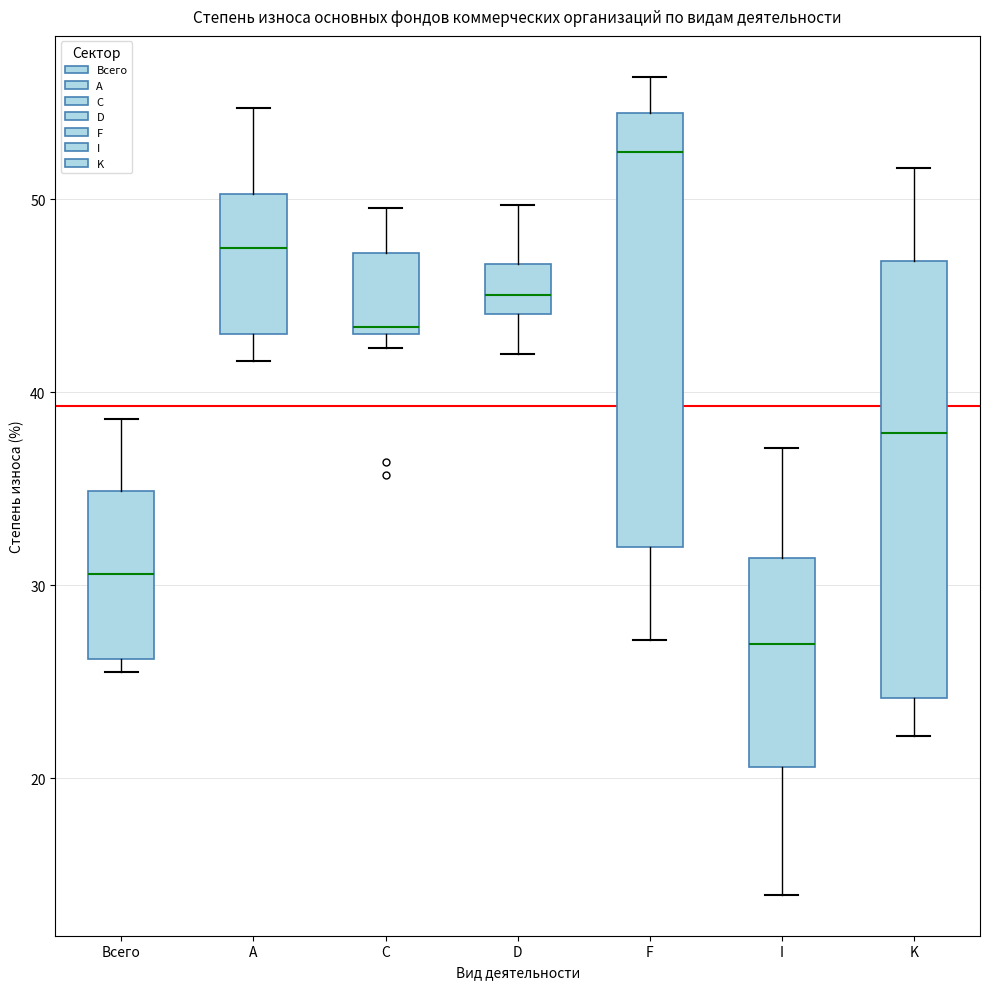

Reading left to right, transcribe this box plot: for each box, give where its median line is, the range the box spans, and where its two whiskers end, as read against the y-axis. The values are not printed on the chart, so give them approximately, as read against the axis.

Всего: median 31, box 26 to 35, whiskers 25 to 39
А: median 47, box 43 to 50, whiskers 42 to 55
С: median 43 (just above the box's lower edge), box 43 to 47, whiskers 42 to 50
D: median 45, box 44 to 47, whiskers 42 to 50
F: median 52, box 32 to 54, whiskers 27 to 56
I: median 27, box 21 to 31, whiskers 14 to 37
K: median 38, box 24 to 47, whiskers 22 to 52